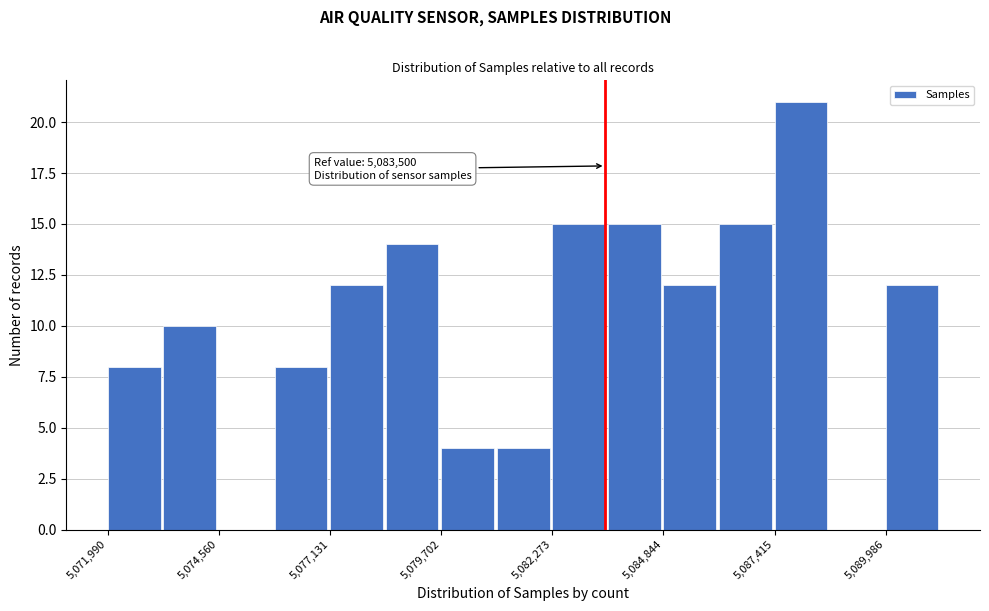

Read against the x-axis, roughly where is the centre of the tallest bar?

5088000